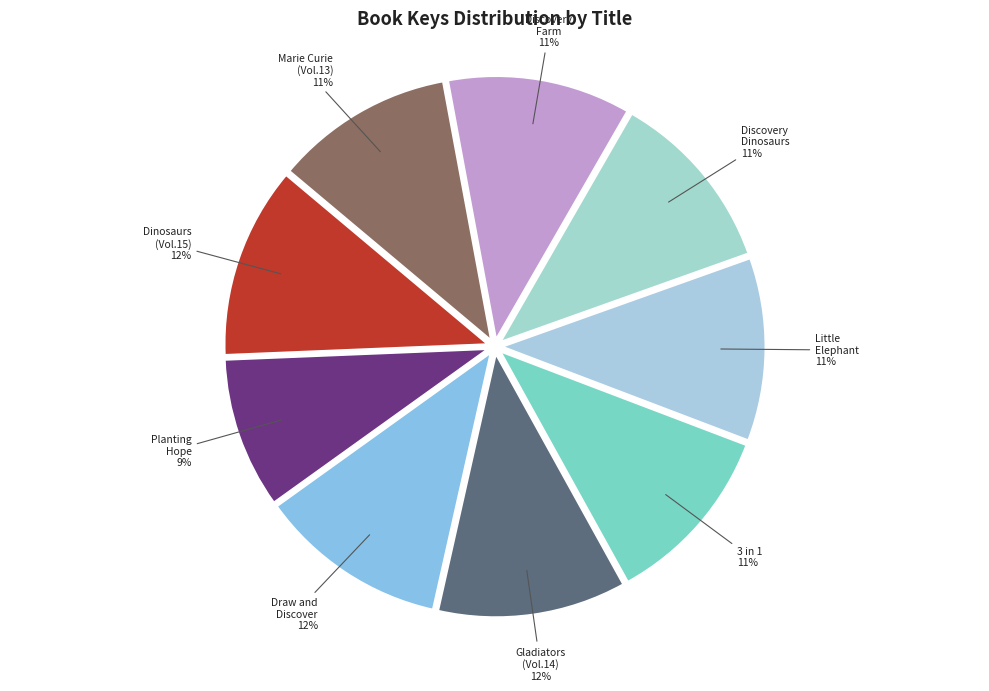

How many segments does this pie chart have?

9